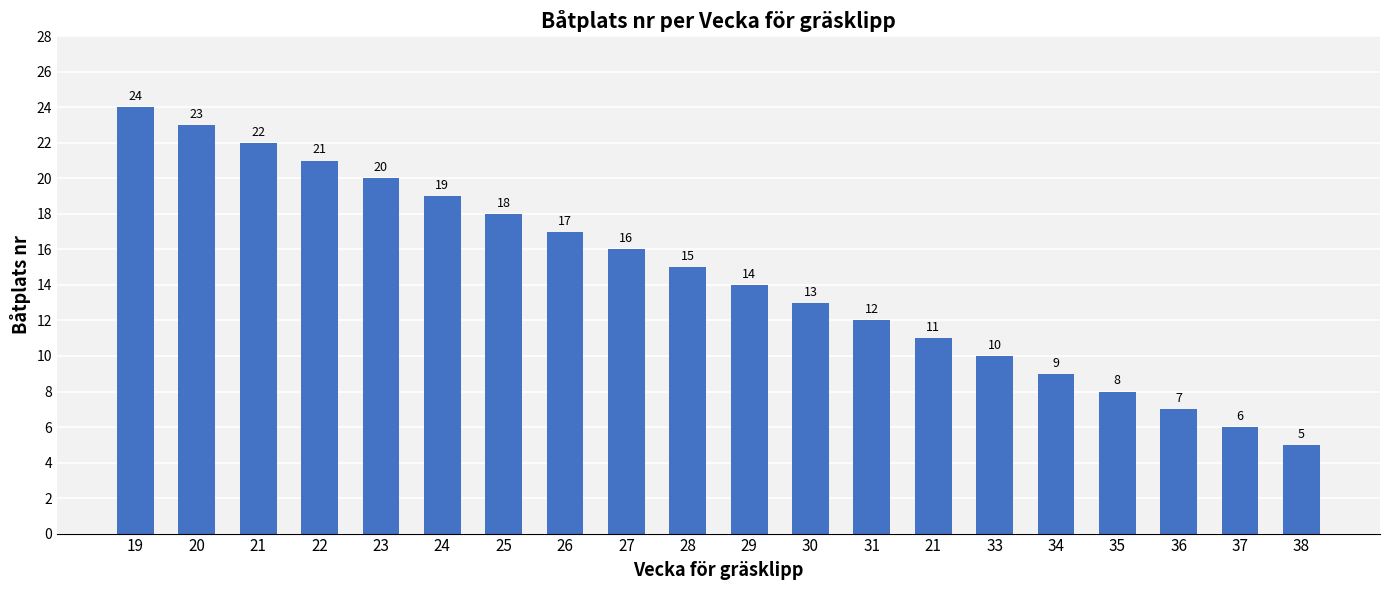

Which has a higher value, 22 or 36?

22